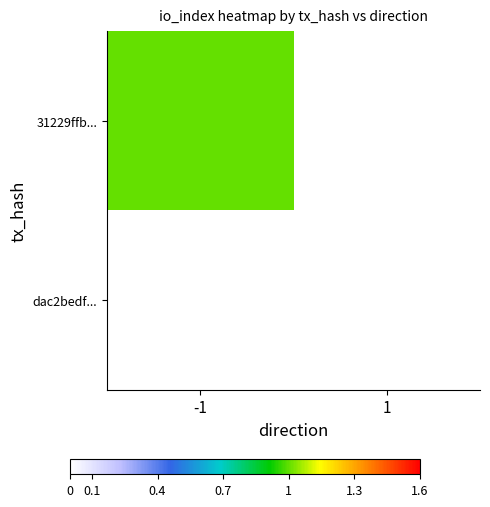

Rank the series by their maximum value, from highest to lowest.

31229ffb950869d2637255e3bda2959a9f728d2, dac2bedfa1dd0ebaec1b392b1c2000656fdaf2d